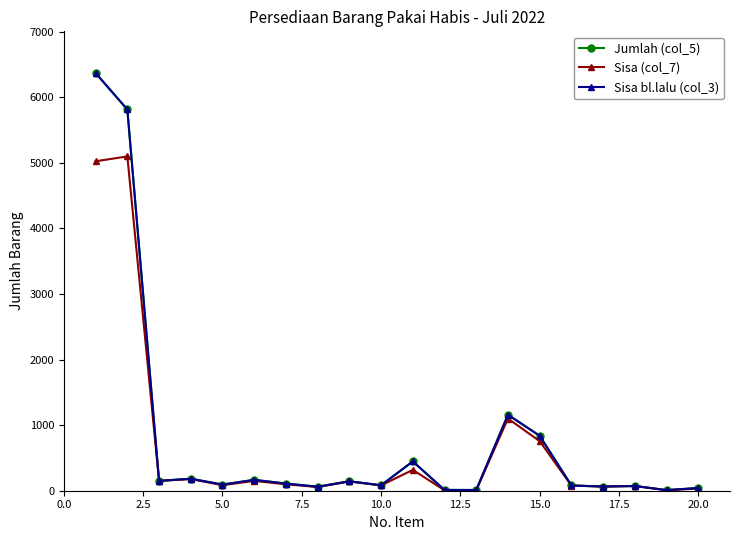

Does the chart have visible grid lines?

No